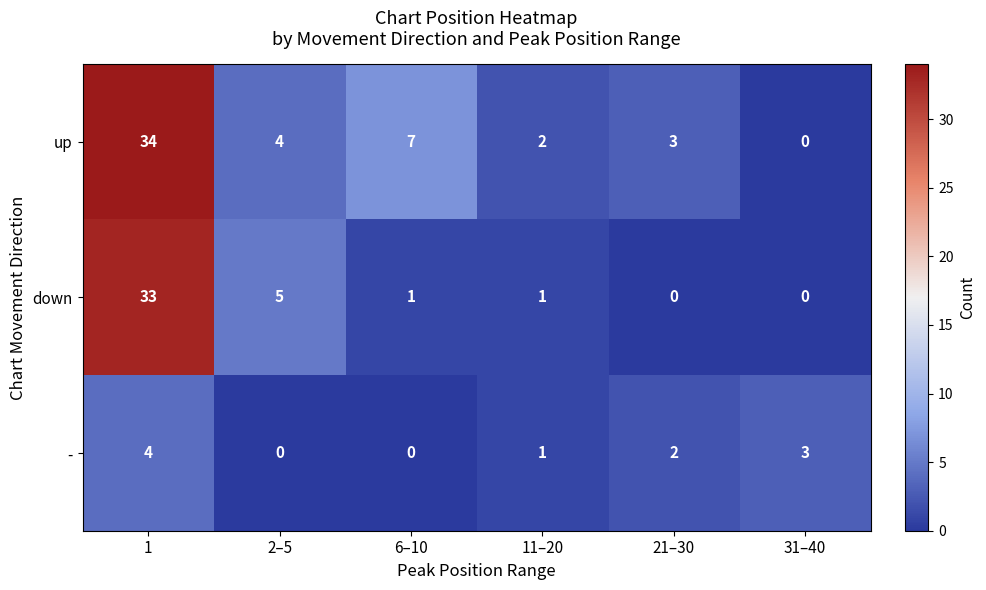

Rank the series by their maximum value, from highest to lowest.

up, down, -